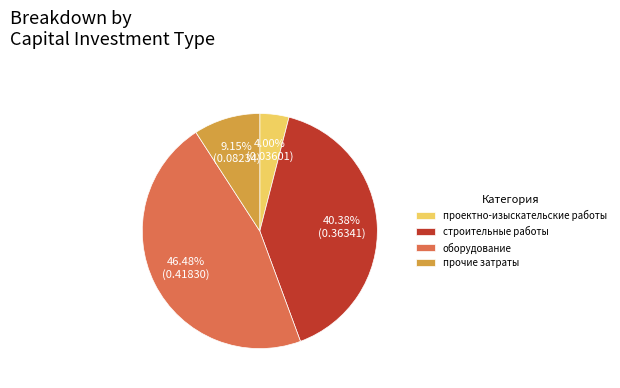

What is the largest slice in the pie chart?

оборудование